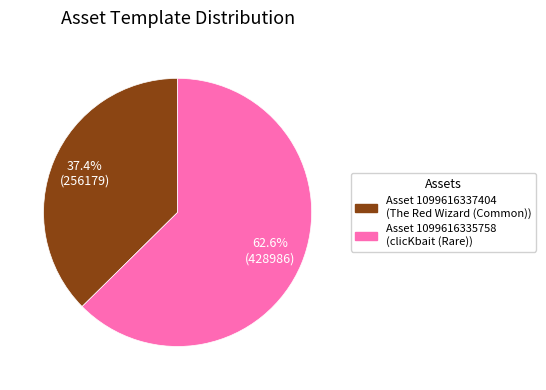

Which category has the smallest portion of the pie?

Asset 1099616337404 (The Red Wizard (Common))